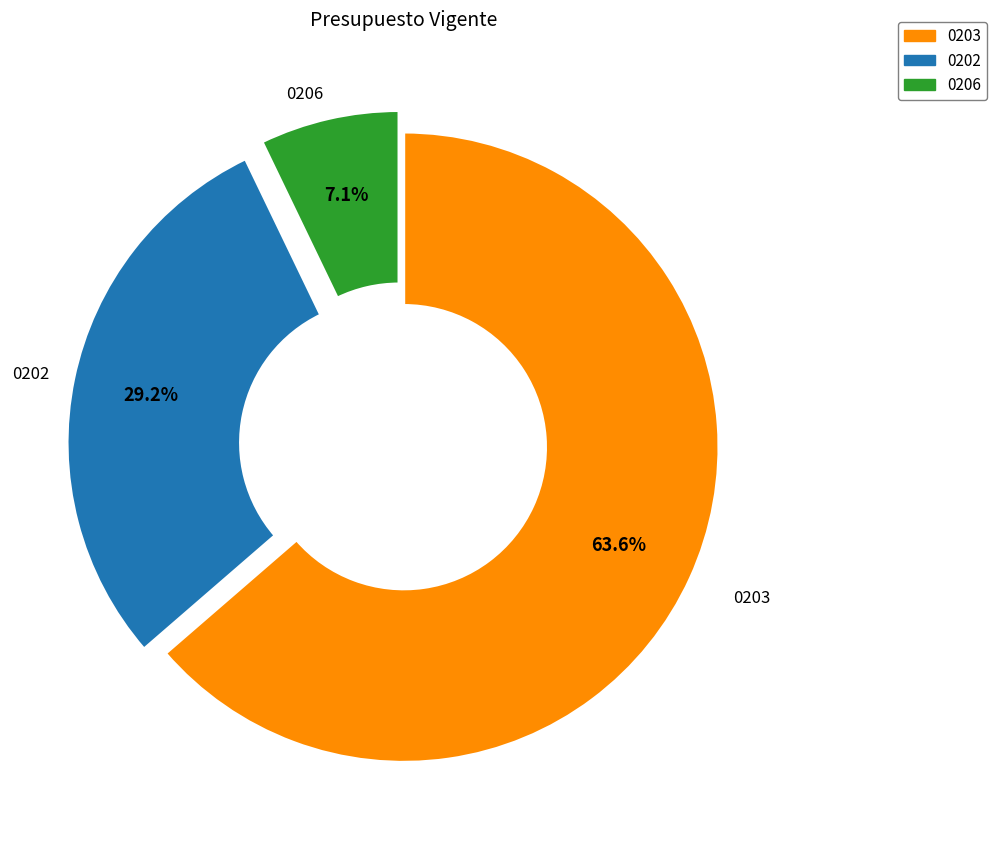

Does any single category account for the majority?

Yes